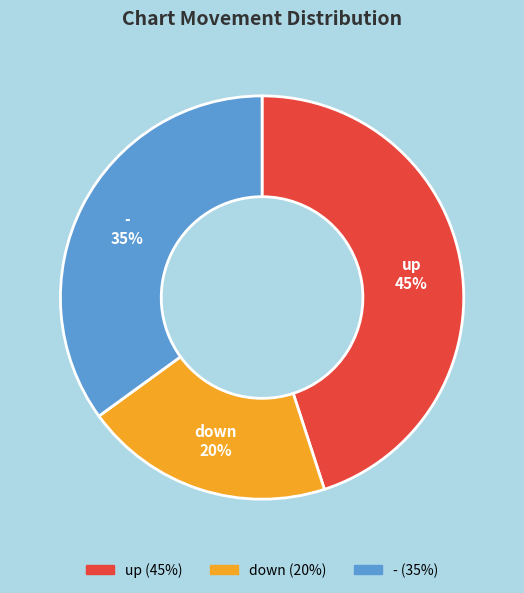

To the nearest percent, what is the difference between the largest and smallest slice percentages?

25%